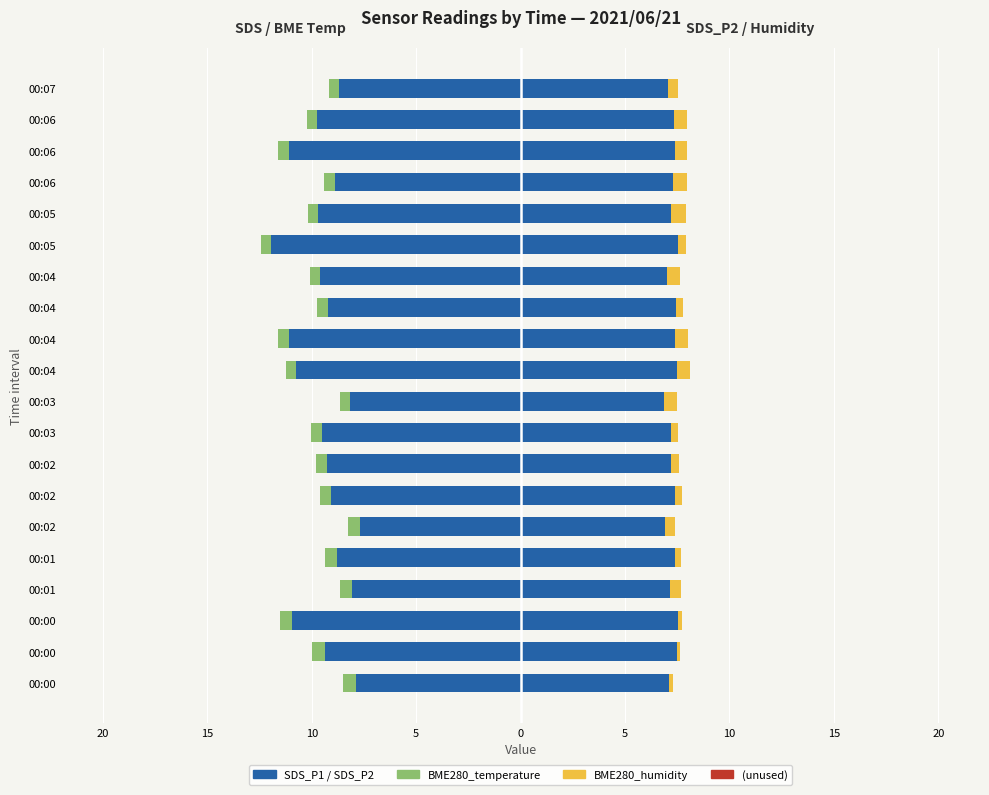

How many data points in SDS_P1 are above -9?

7